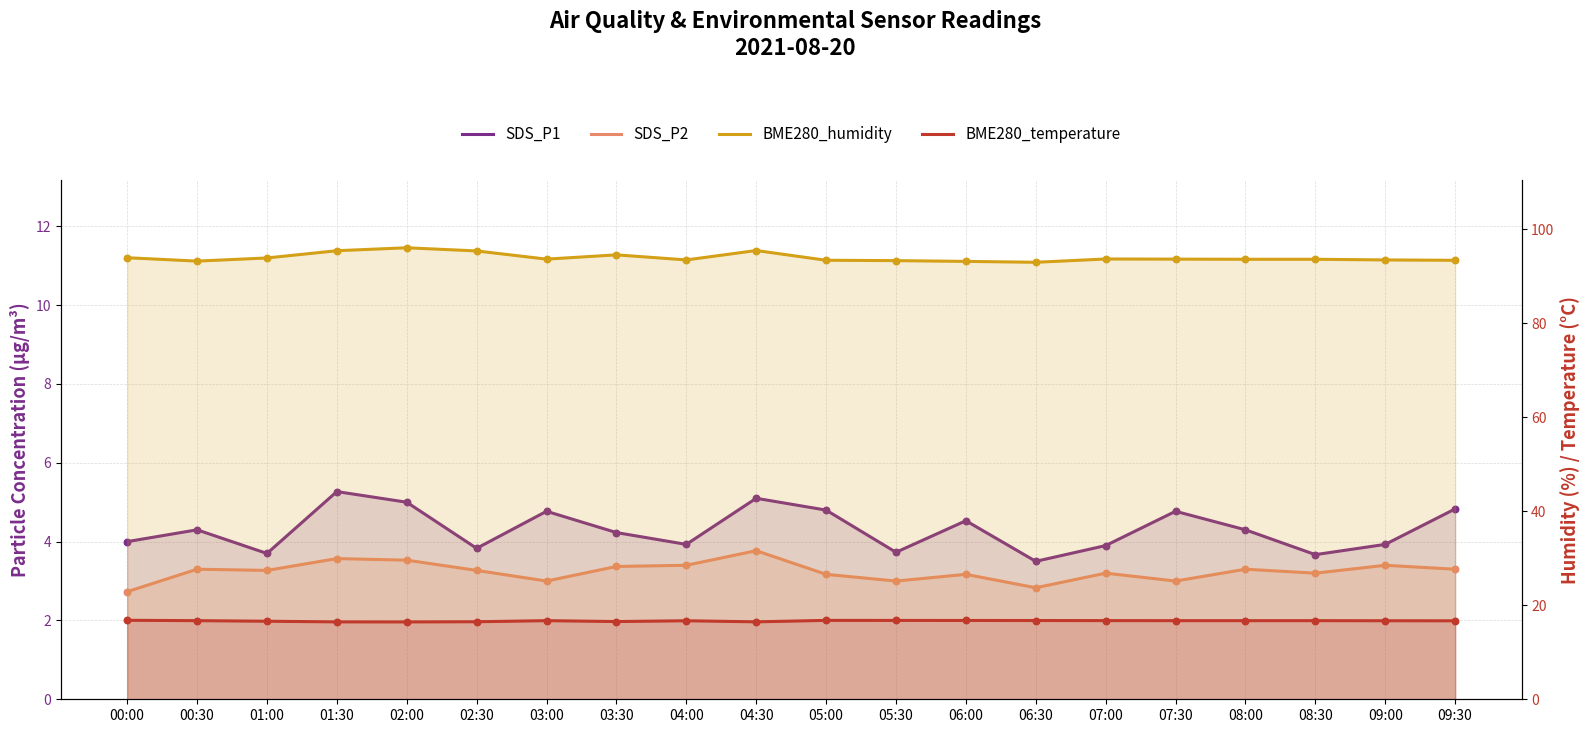

What is the total value across all series at 01:30?

120.8